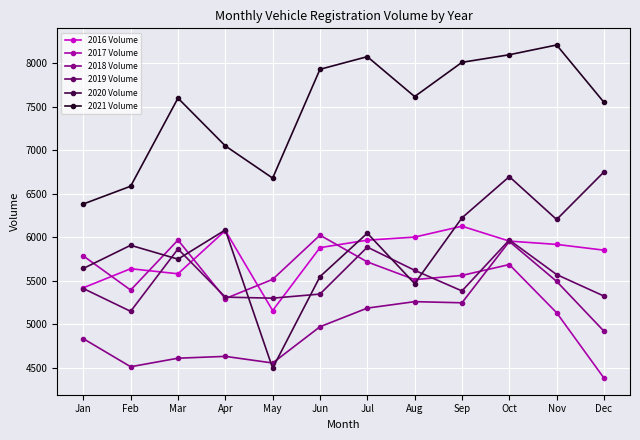

How many categories are shown in the chart?

12